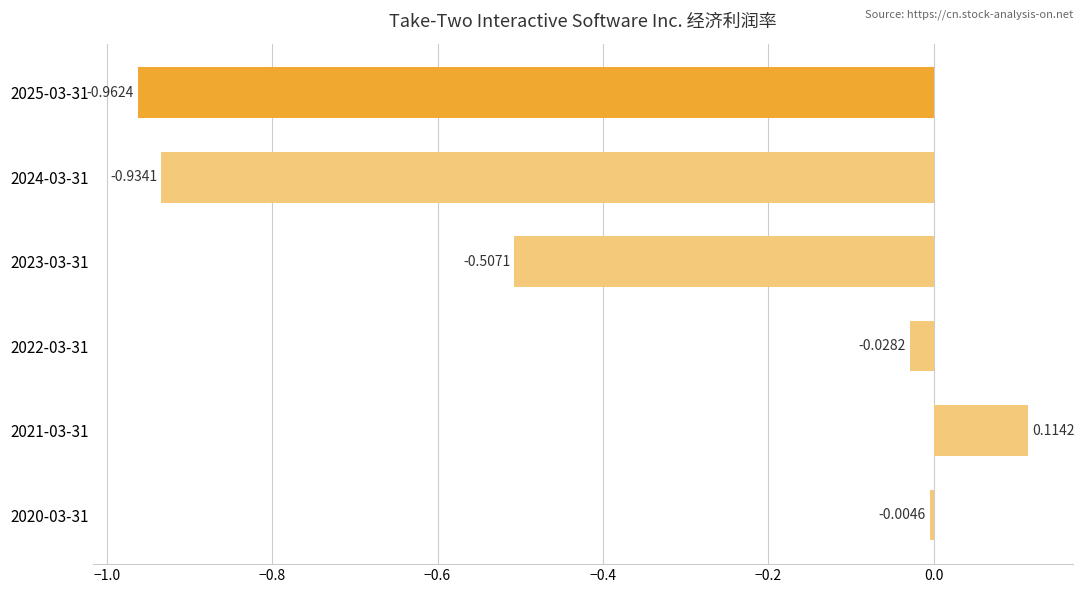

Where is the data nearest to the value 0?

2020-03-31